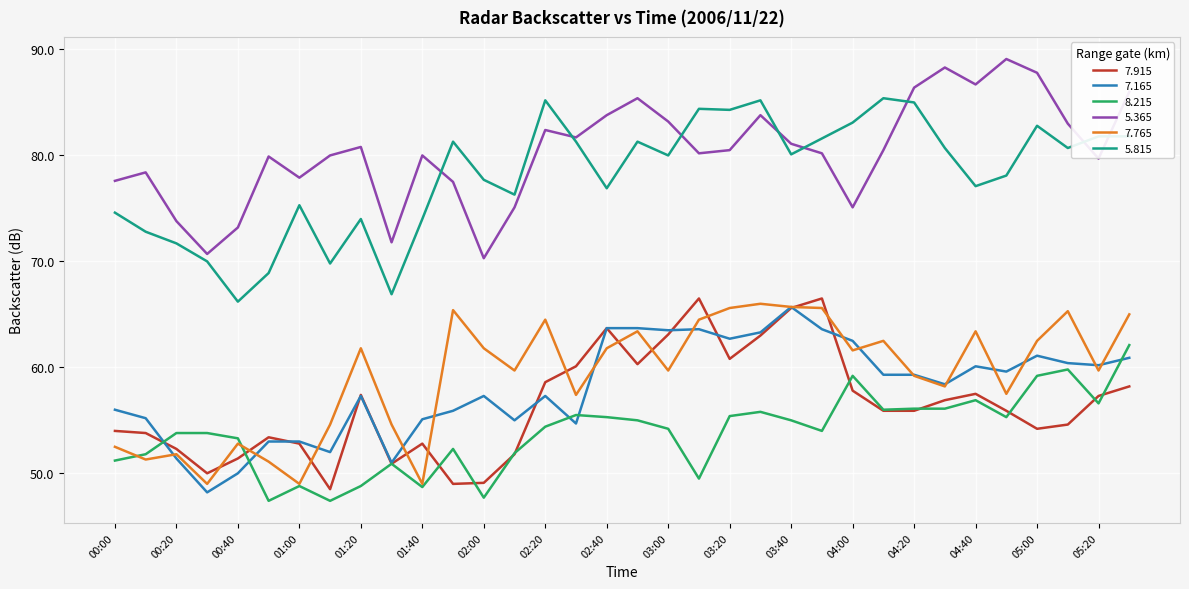

Which series has the largest total across all categories?

5.365